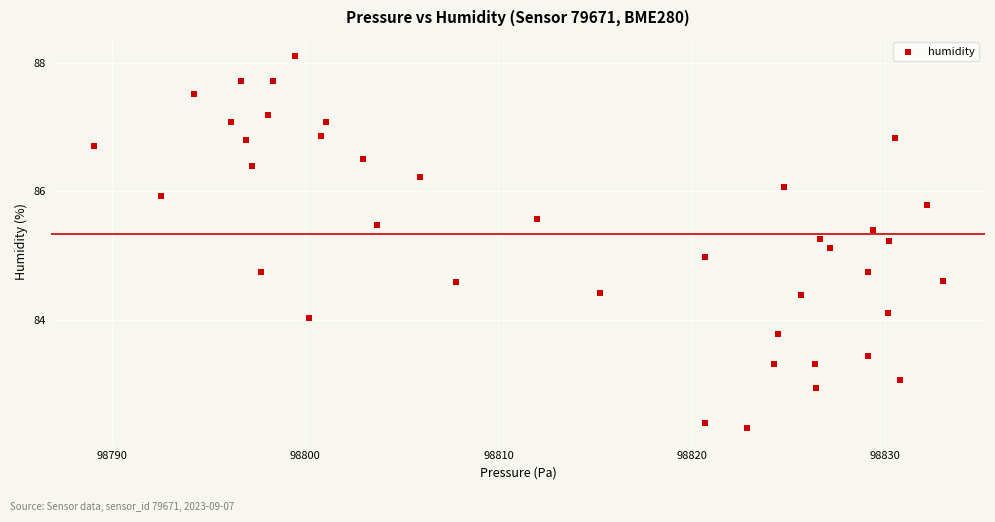

What is the range of X values (max minus min)?

44.0